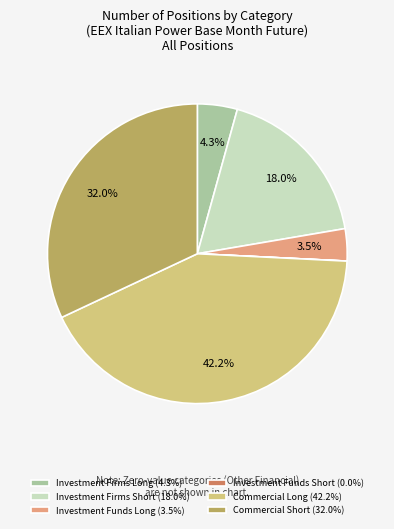

Is the sum of Investment Funds Long (3.5%) and Commercial Long (42.2%) greater than half?

No